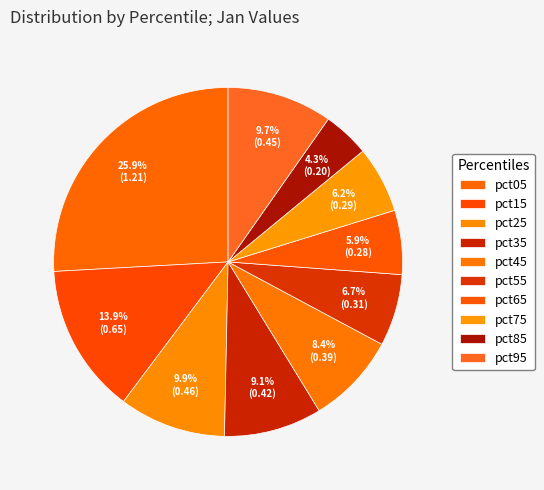

To the nearest percent, what is the average slice percentage?

10%